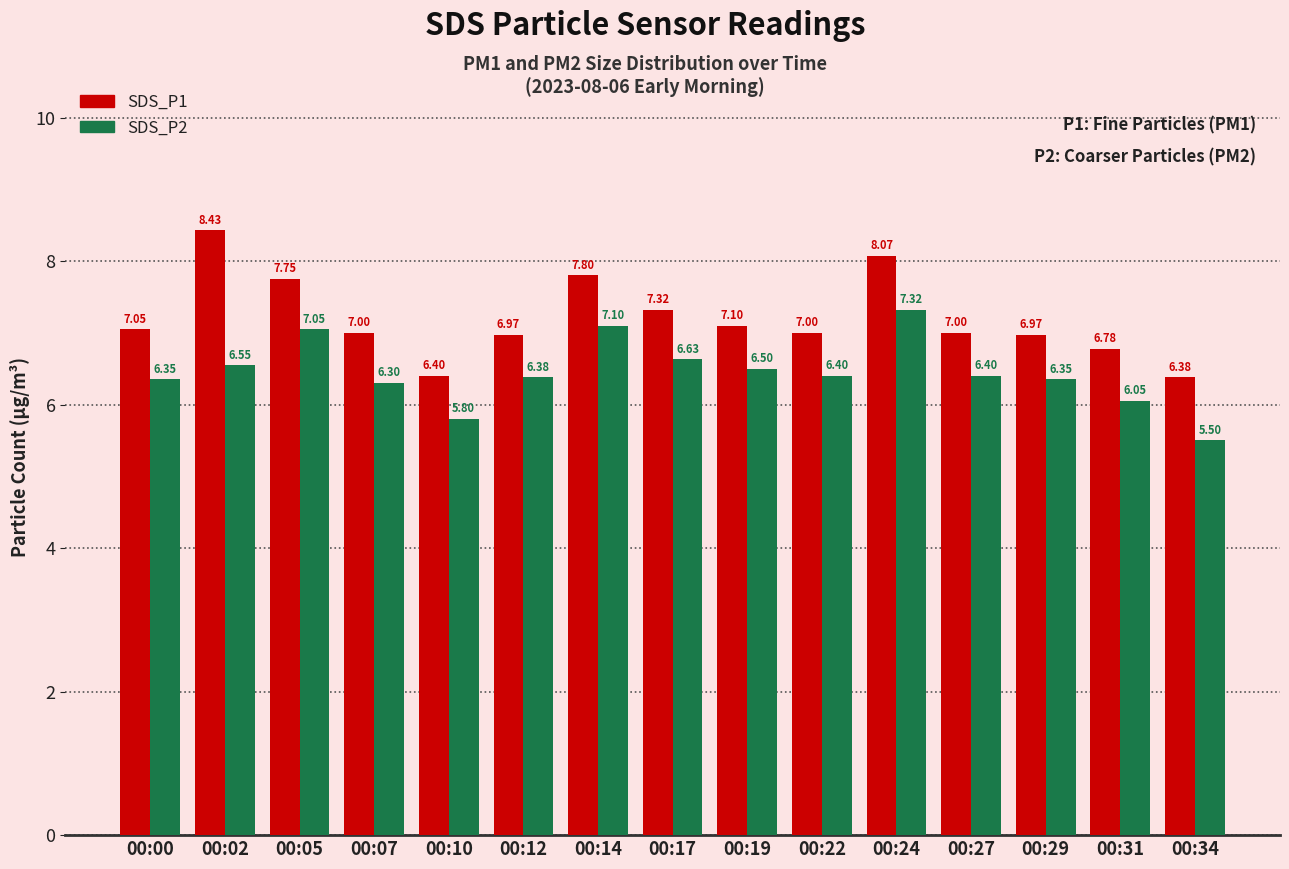

What is the difference between the highest and lowest values at 00:02?

1.9